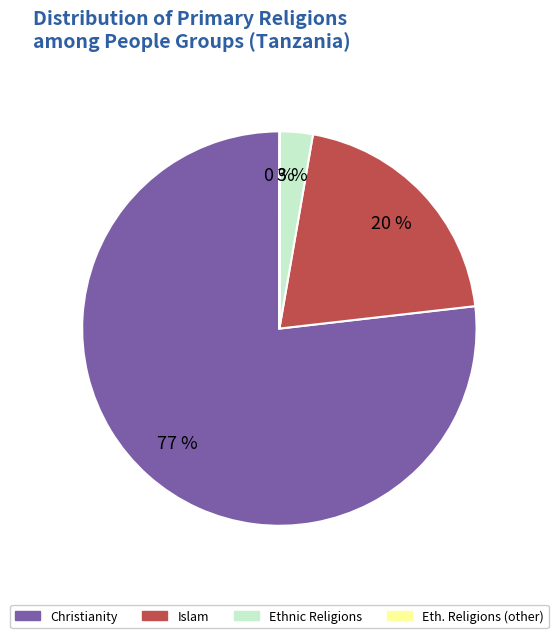

To the nearest percent, what portion does Ethnic Religions represent?

3%